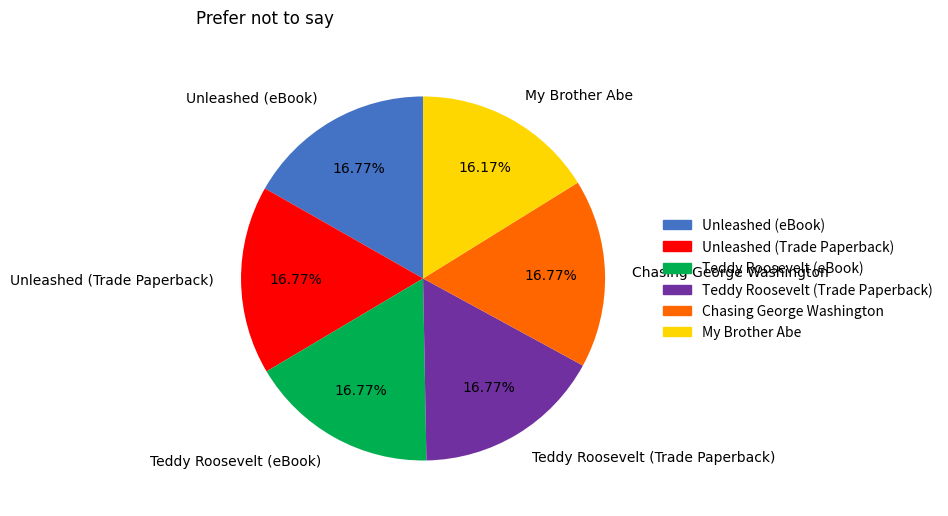

Is My Brother Abe the majority of the pie?

No